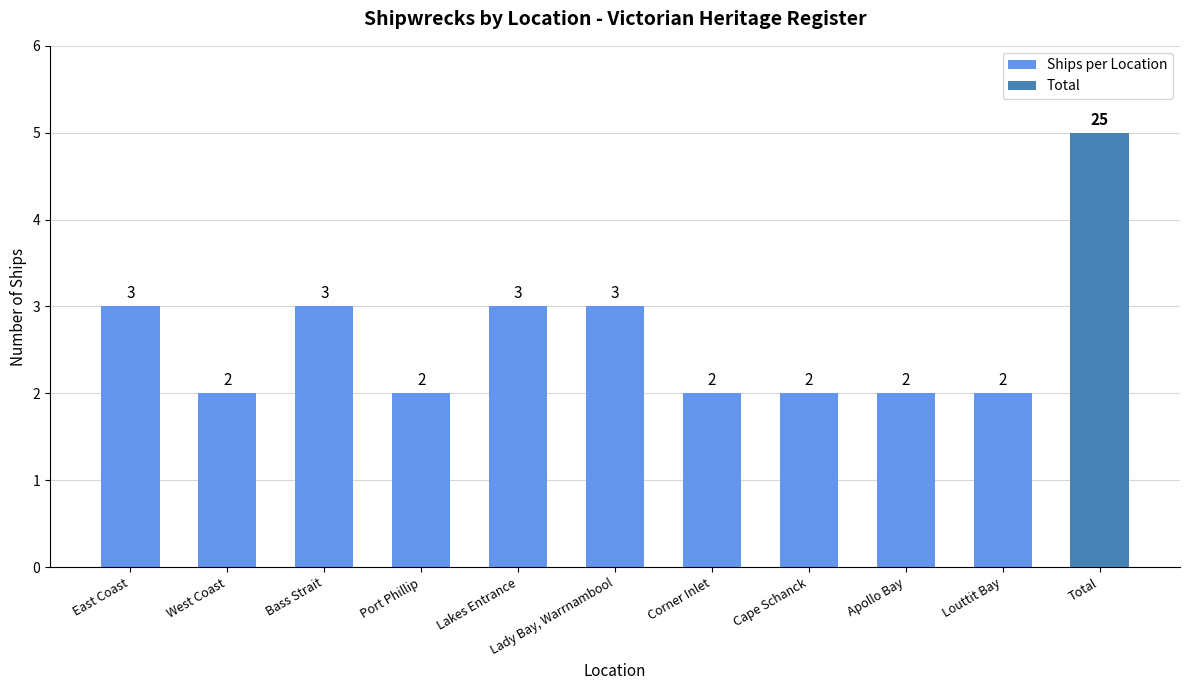

Does the chart contain any negative values?

No